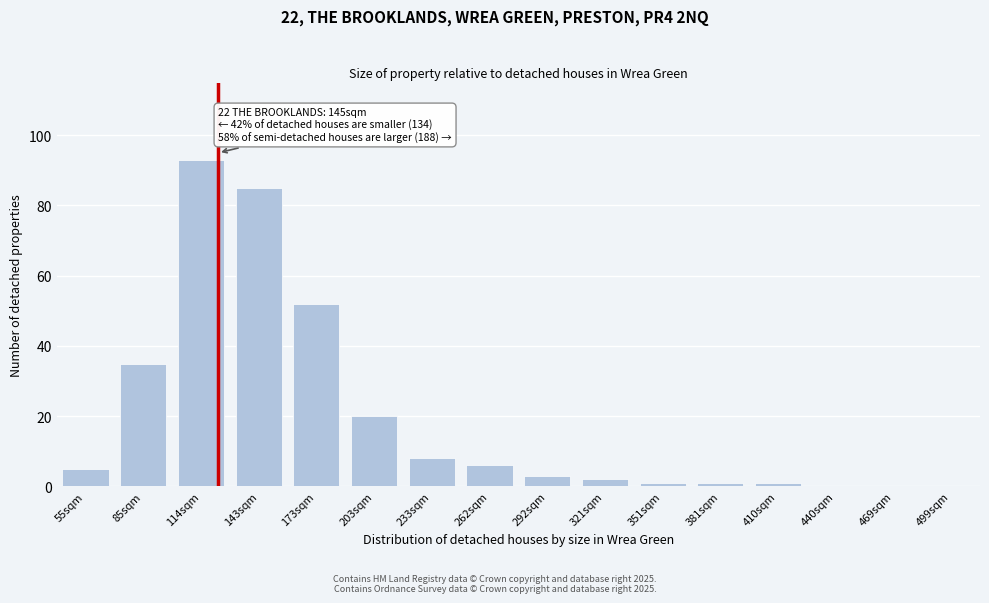

Reading right to left, list all the values displayed in this chart.

499sqm=0	469sqm=0	440sqm=0	410sqm=1	381sqm=1	351sqm=1	321sqm=2	292sqm=3	262sqm=6	233sqm=8	203sqm=20	173sqm=52	143sqm=85	114sqm=93	85sqm=35	55sqm=5